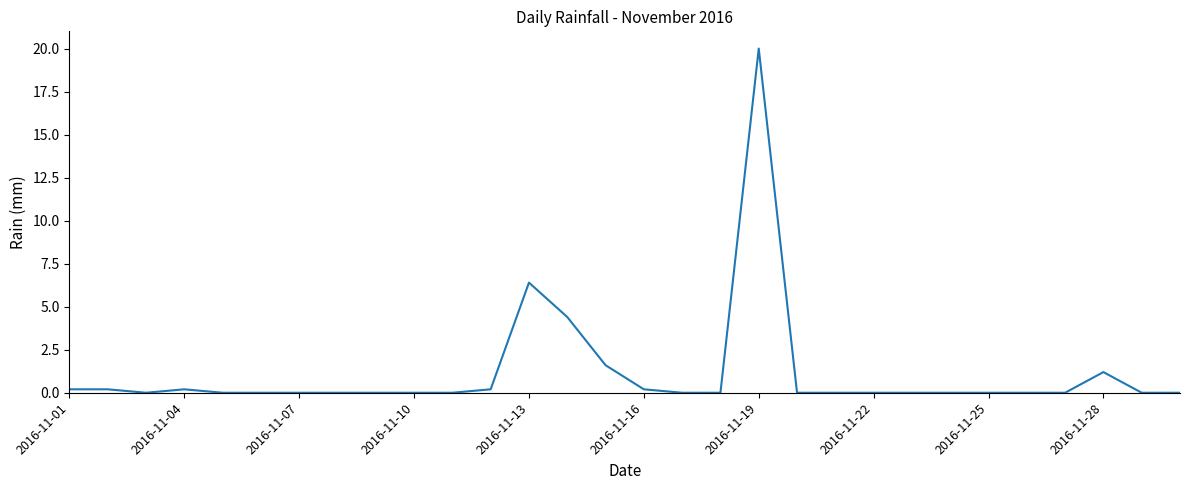

What is the difference between the maximum and minimum values?

20.0